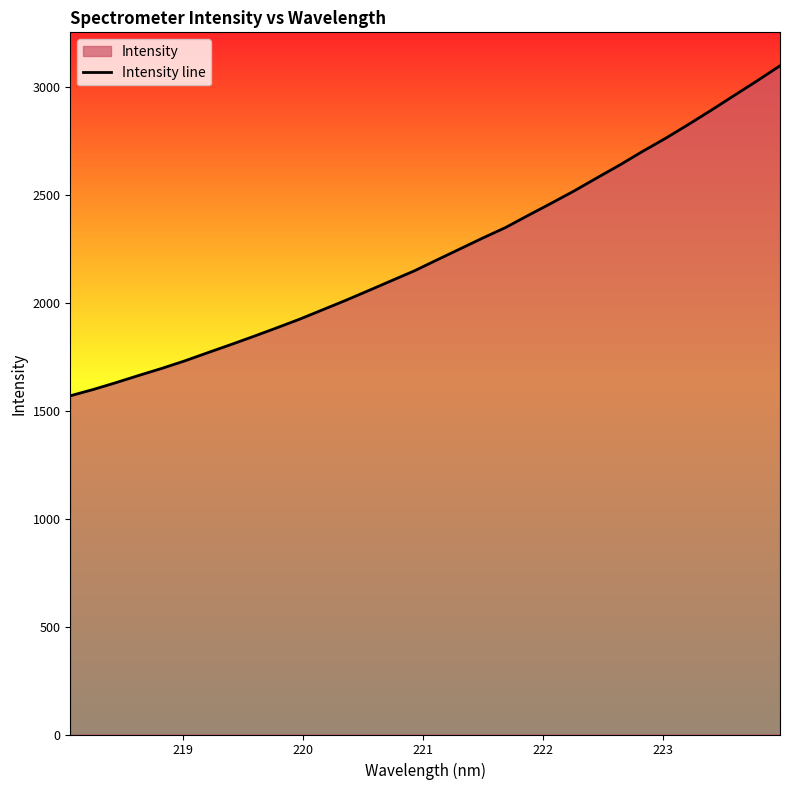

True or false: there are more than 0 points higher than both neighbors.

False